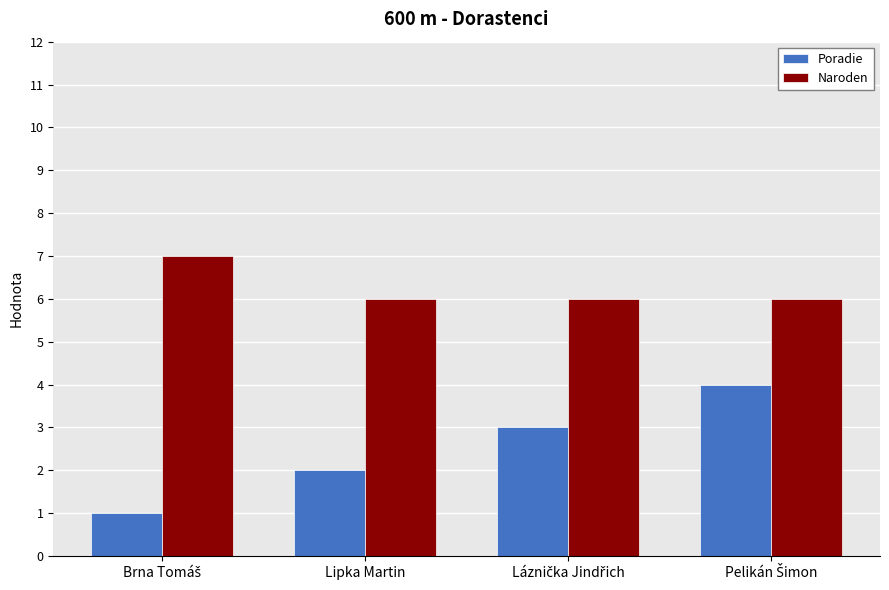

Which series has the largest total across all categories?

Naroden